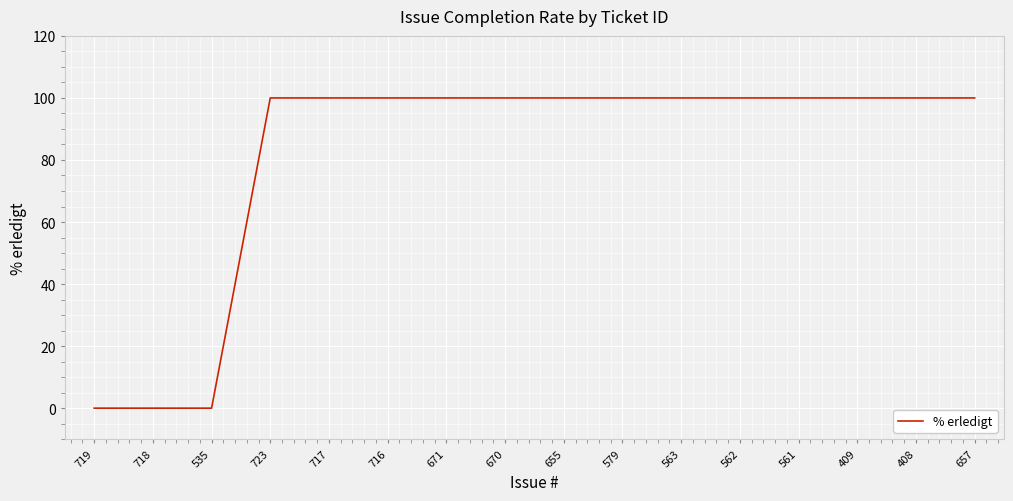

Is it true that the value at 671 is 160?

False